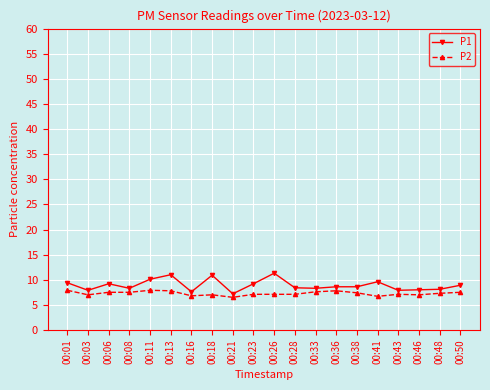

Does the chart have visible grid lines?

Yes